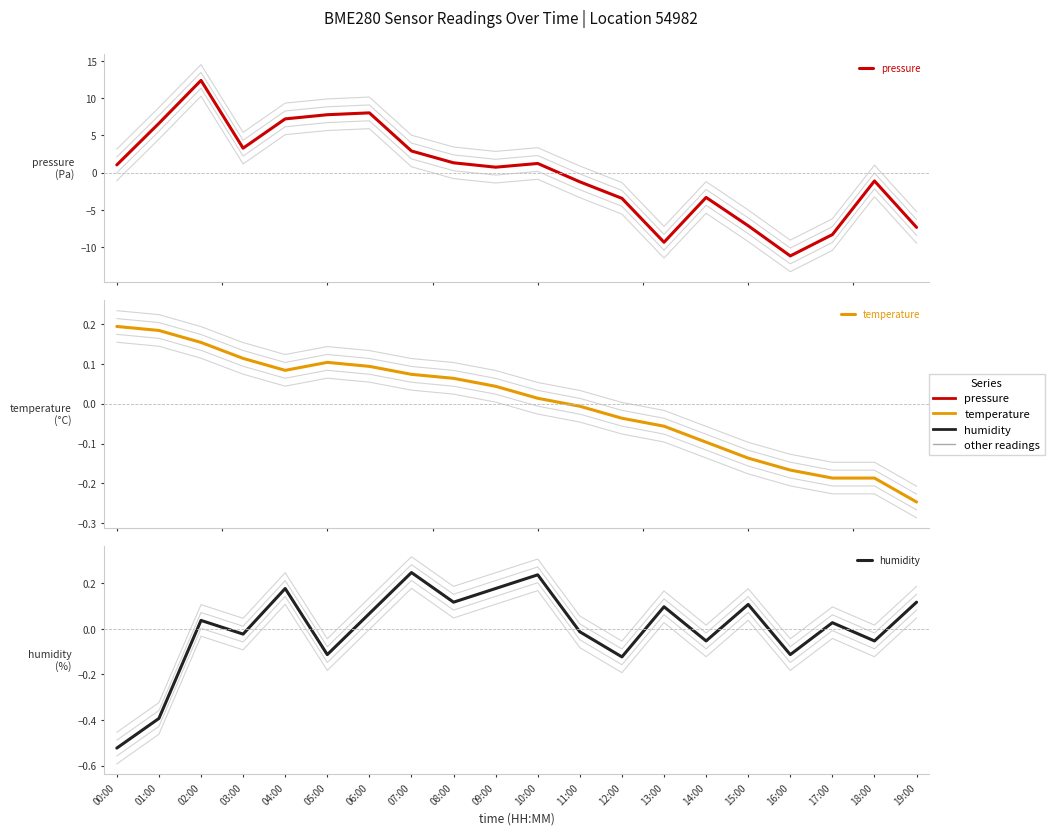

What position from the right is 02:00?

18